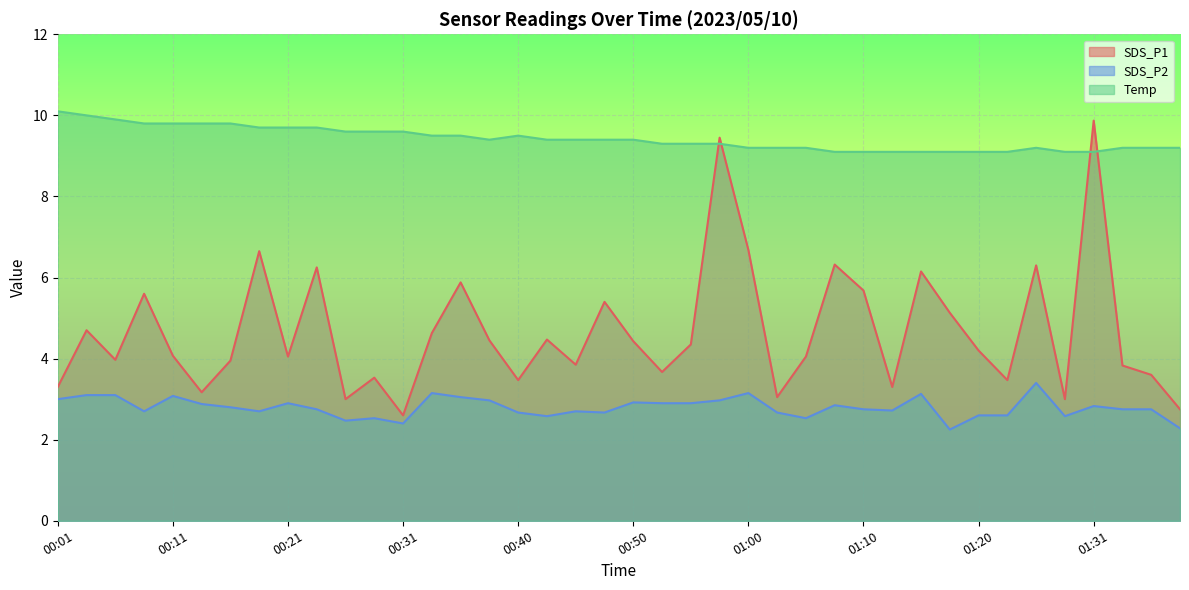

What is the difference between the maximum and minimum values in the SDS_P1 series?

7.3